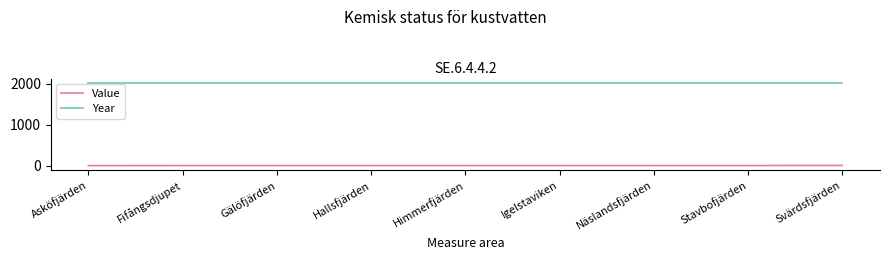

What are all the series names shown in the legend?

Value, Year